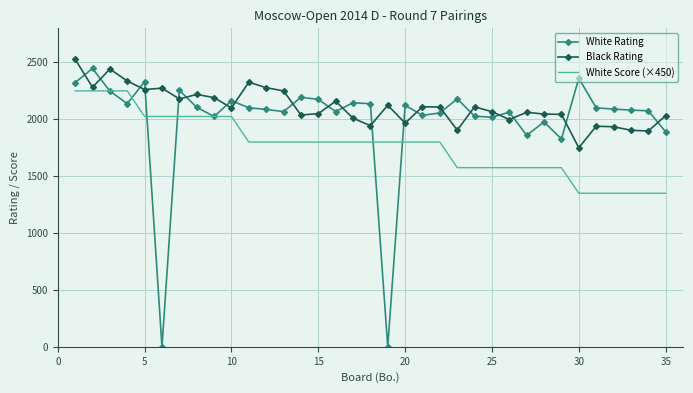

What is the sum of all White Score (×450) values?

61875